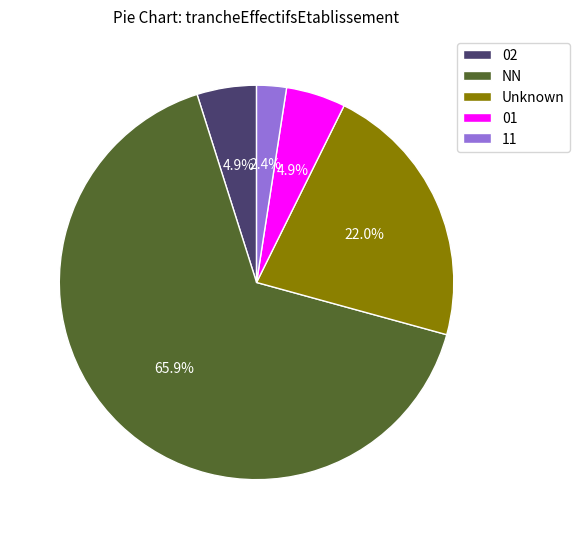

Count the number of slices in the pie.

5